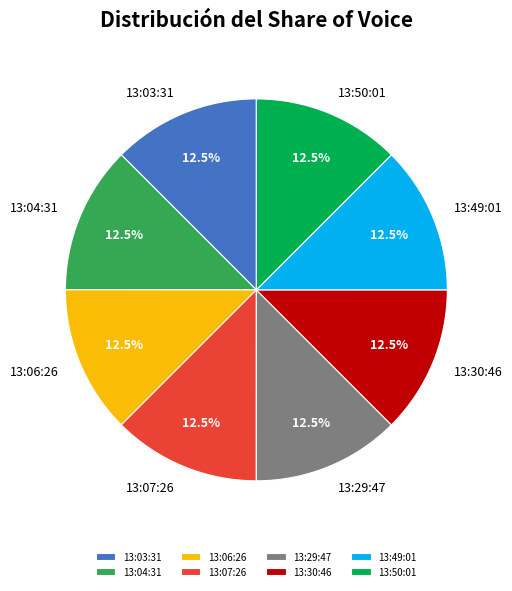

What portion of the pie excludes 13:07:26?

87.5%